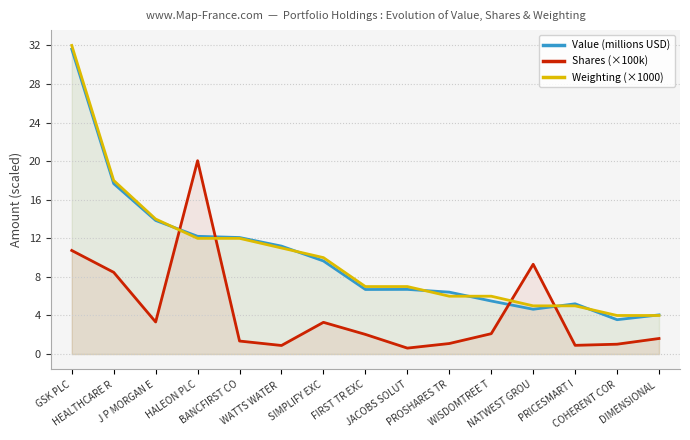

What is the label of the 13th point from the right?

J P MORGAN E